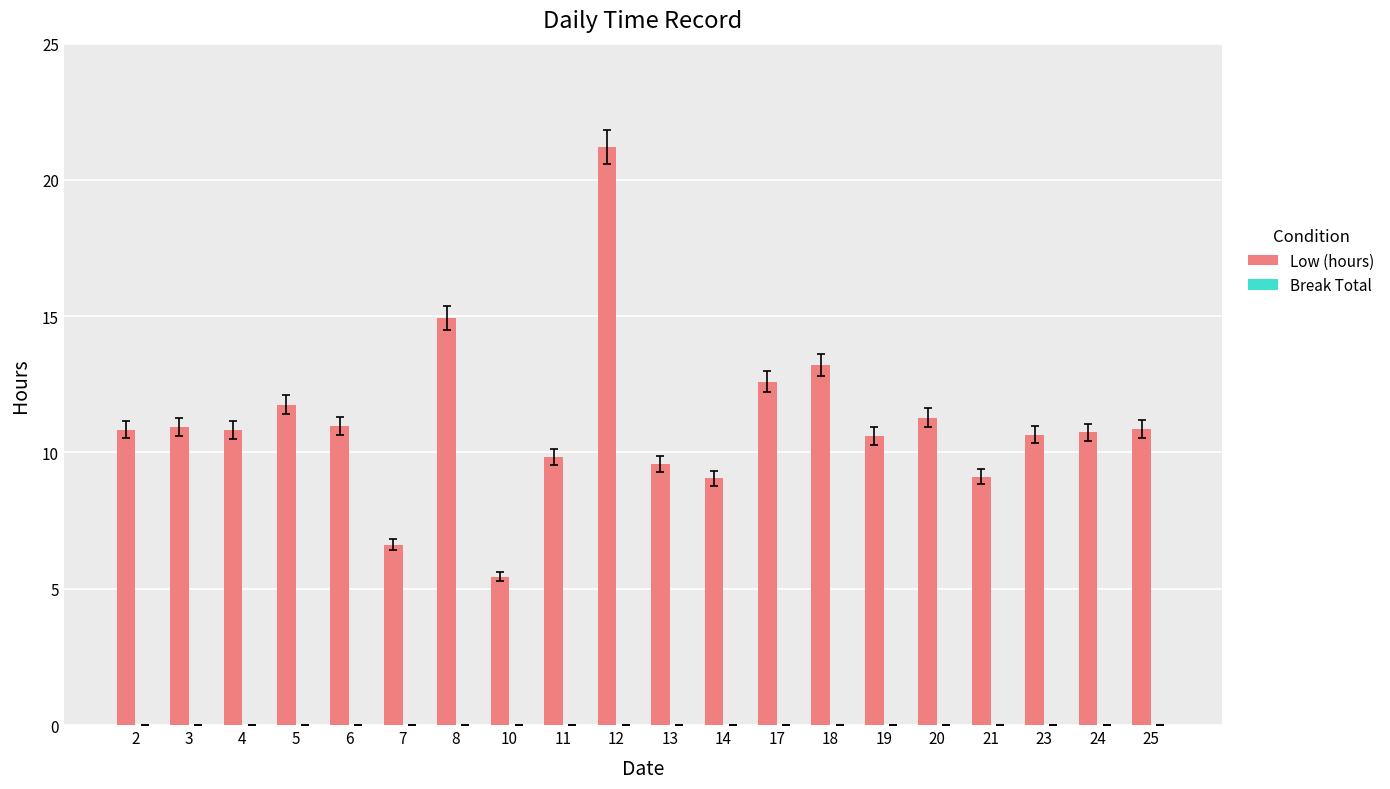

At which category does the chart reach its peak across all series?

12